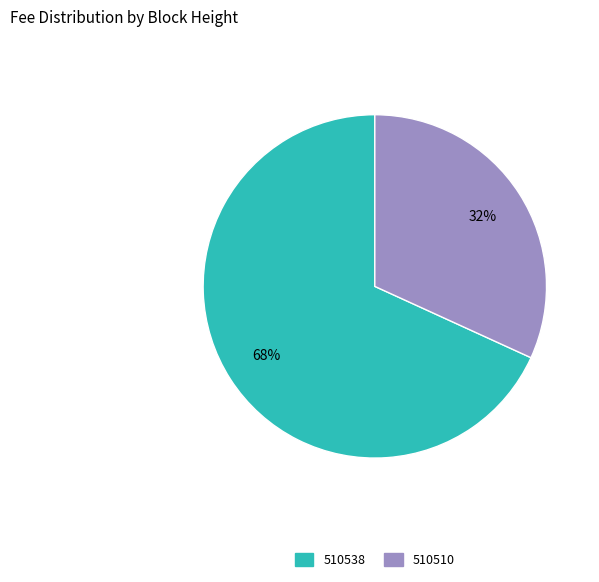

To the nearest percent, what is the difference between the 510510 and 510538 slice percentages?

36%